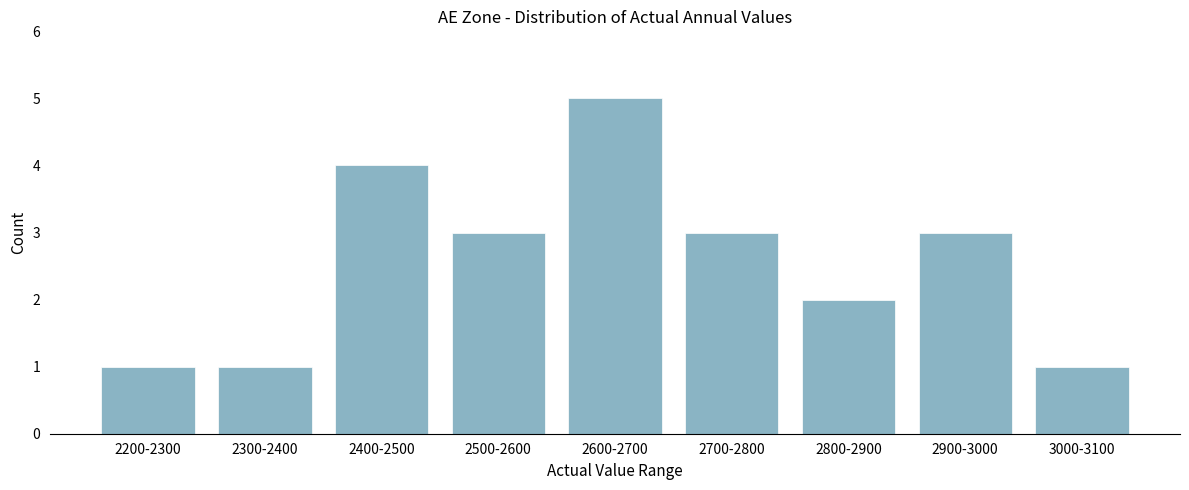

Reading right to left, what are all the values shown in this chart?

3000-3100=1	2900-3000=3	2800-2900=2	2700-2800=3	2600-2700=5	2500-2600=3	2400-2500=4	2300-2400=1	2200-2300=1